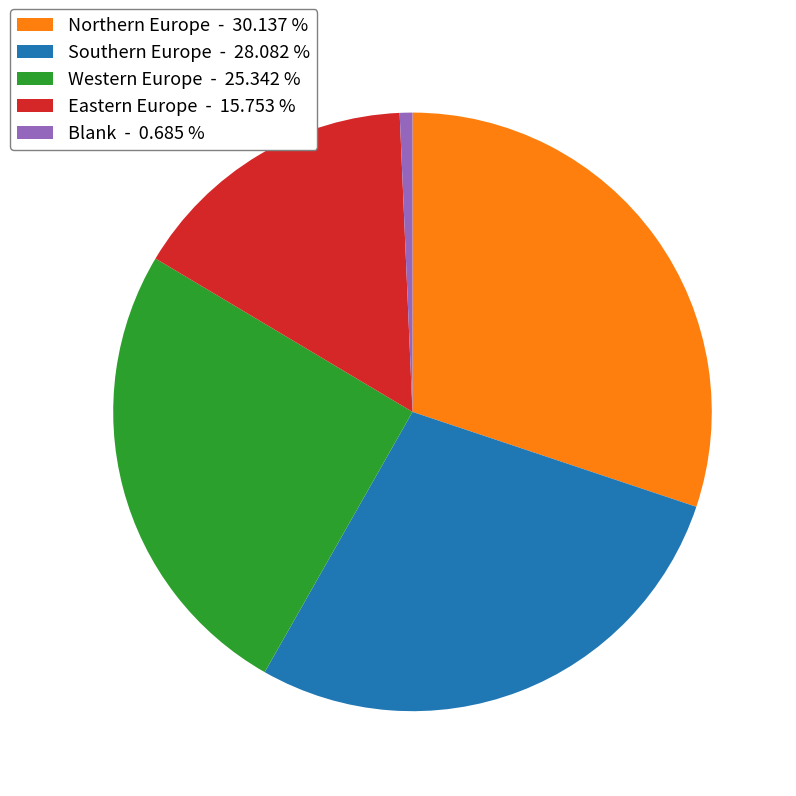

Which has a higher value, Southern Europe - 28.082 % or Western Europe - 25.342 %?

Southern Europe - 28.082 %